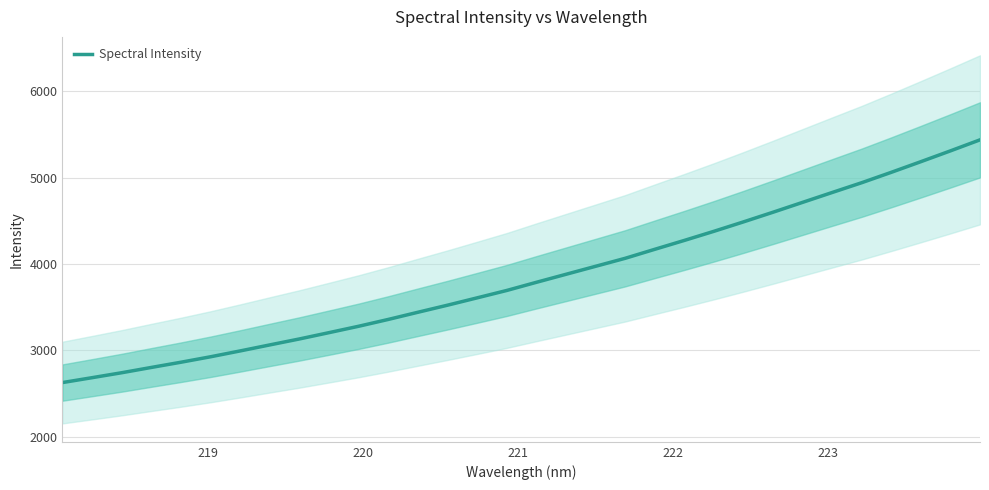

What is the difference between the second highest and minimum values?

2681.9